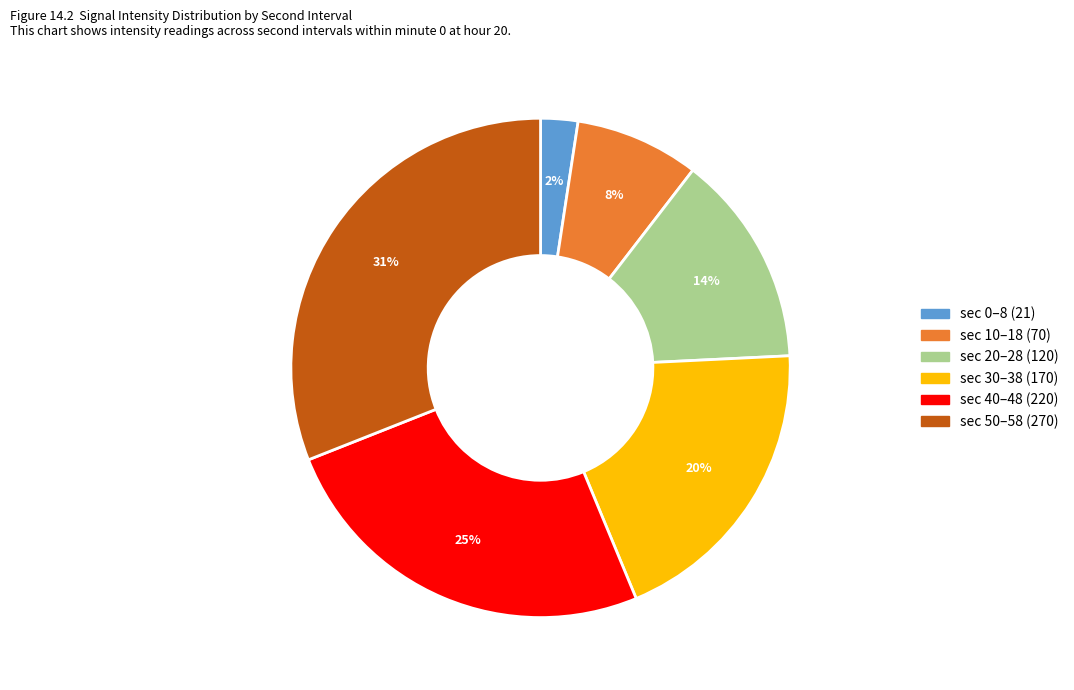

How many segments does this pie chart have?

6